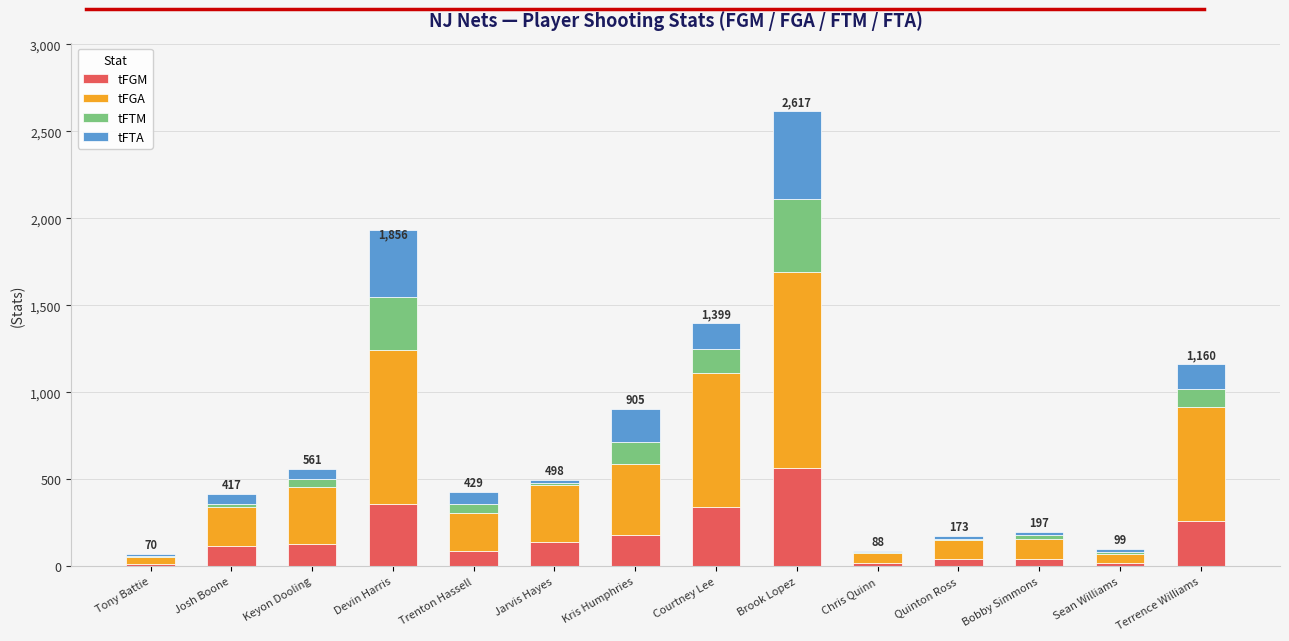

At which category is the sum across all series the highest?

Brook Lopez